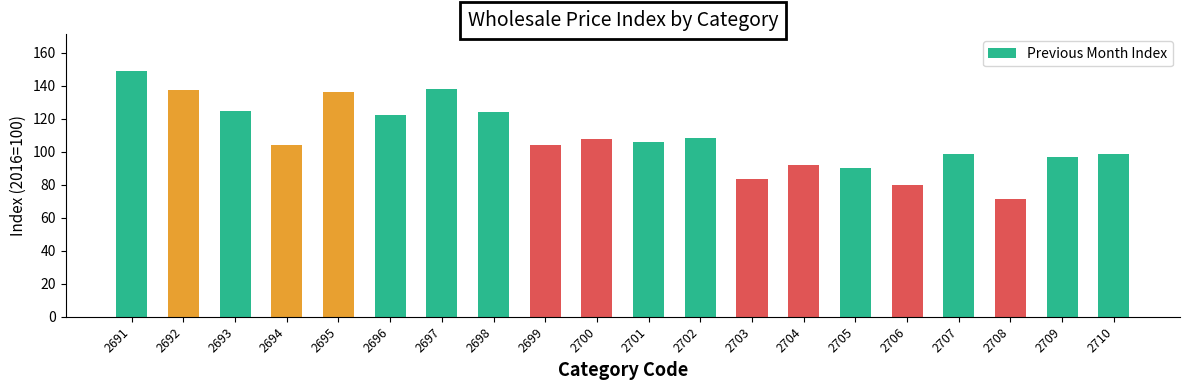

What is the greatest value displayed?

148.7